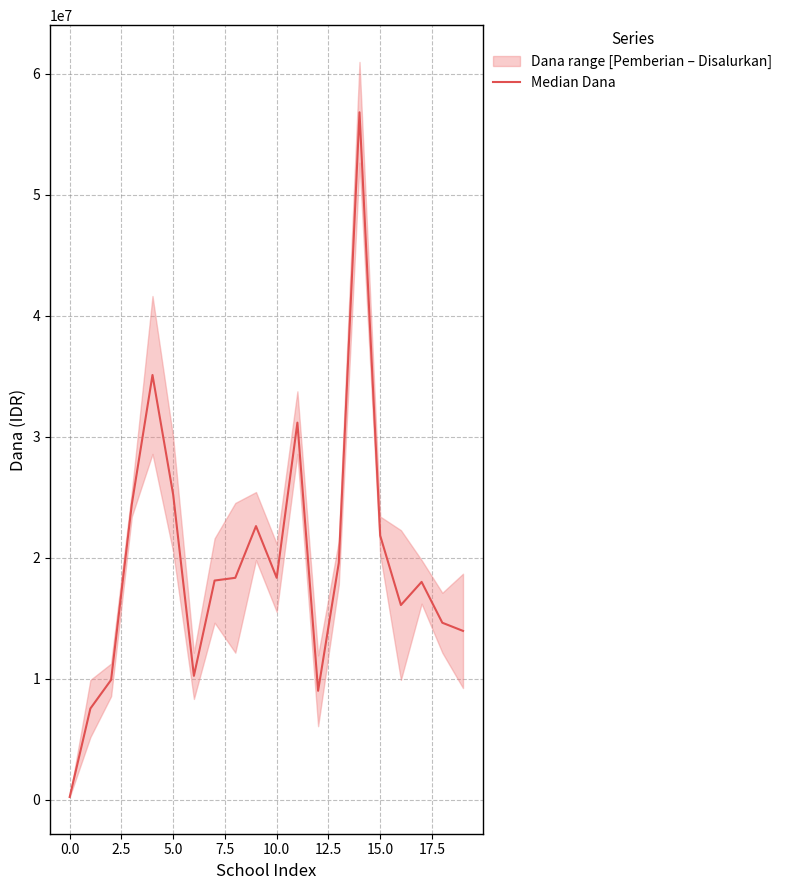

Is it true that the value at 12.5 is 18191746?

False